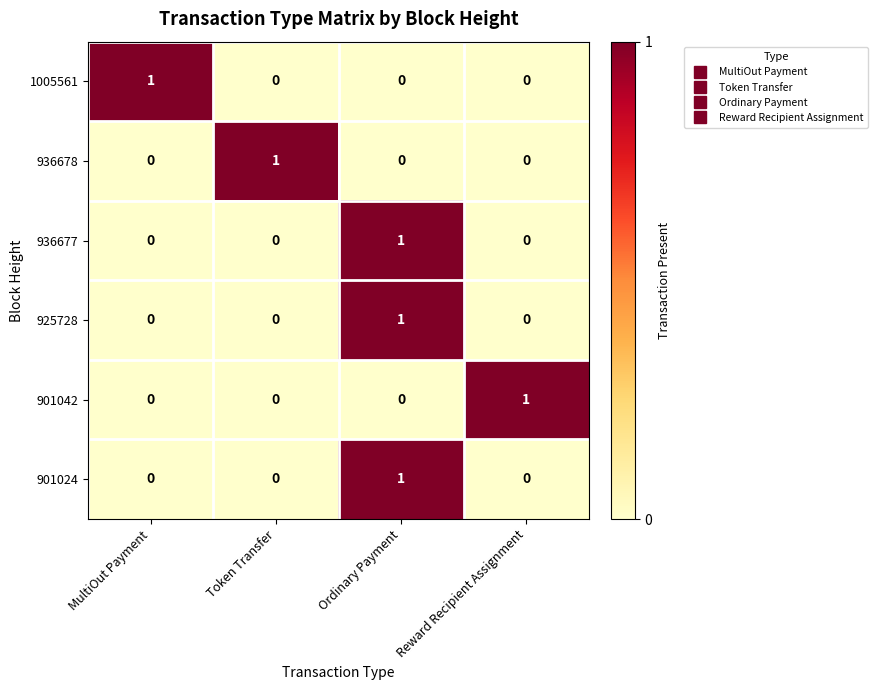

At which label does 1005561 reach its peak?

MultiOut Payment